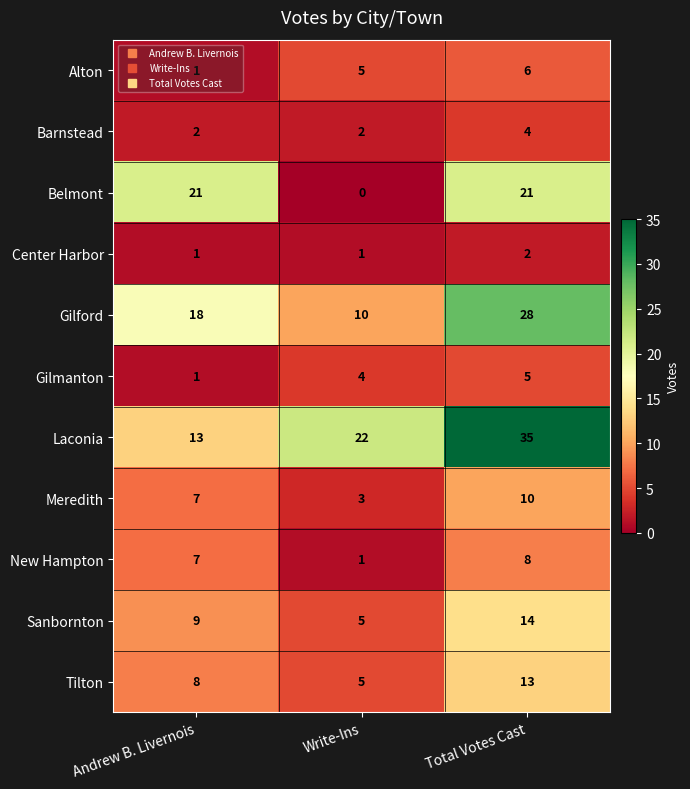

List the series in order of their peak value, lowest first.

Center Harbor, Barnstead, Gilmanton, Alton, New Hampton, Meredith, Tilton, Sanbornton, Belmont, Gilford, Laconia